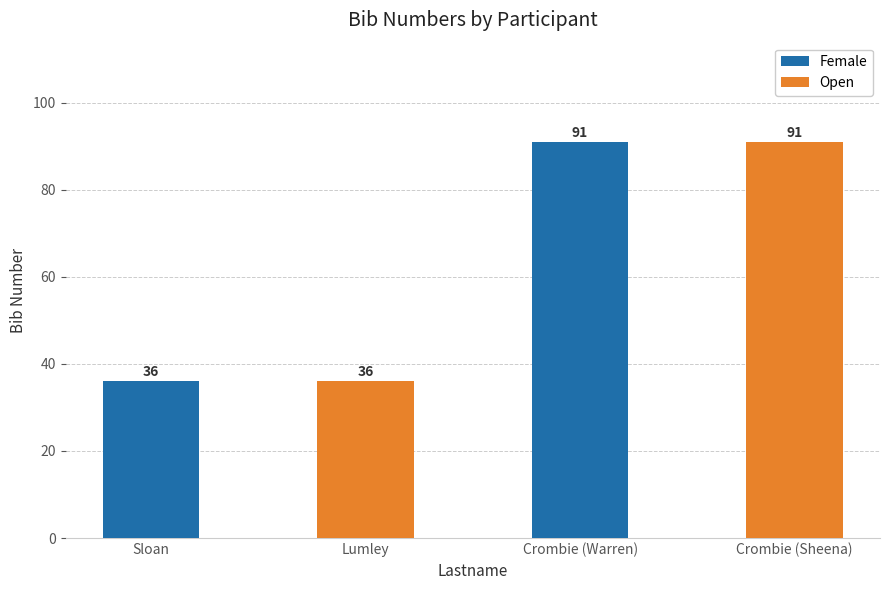

Between Crombie (Sheena) and Lumley, which is larger?

Crombie (Sheena)